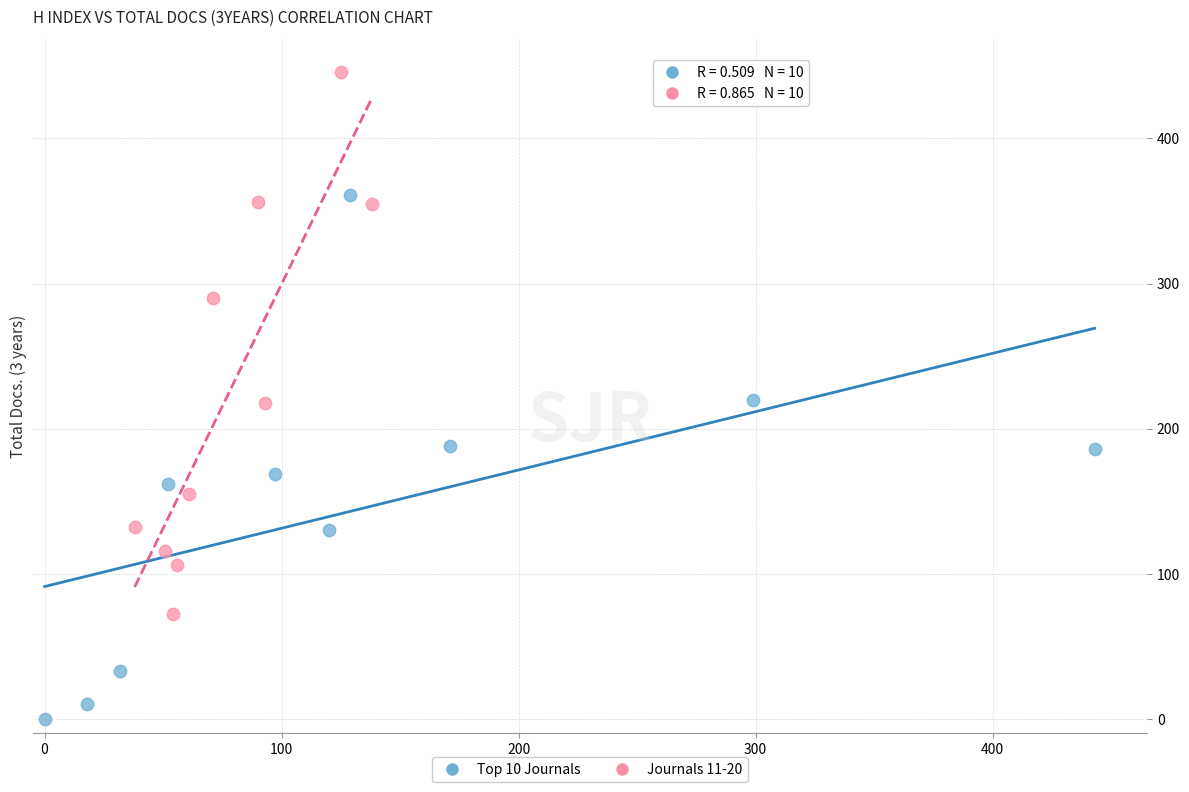

Which series reaches the minimum Y coordinate?

Top 10 Journals